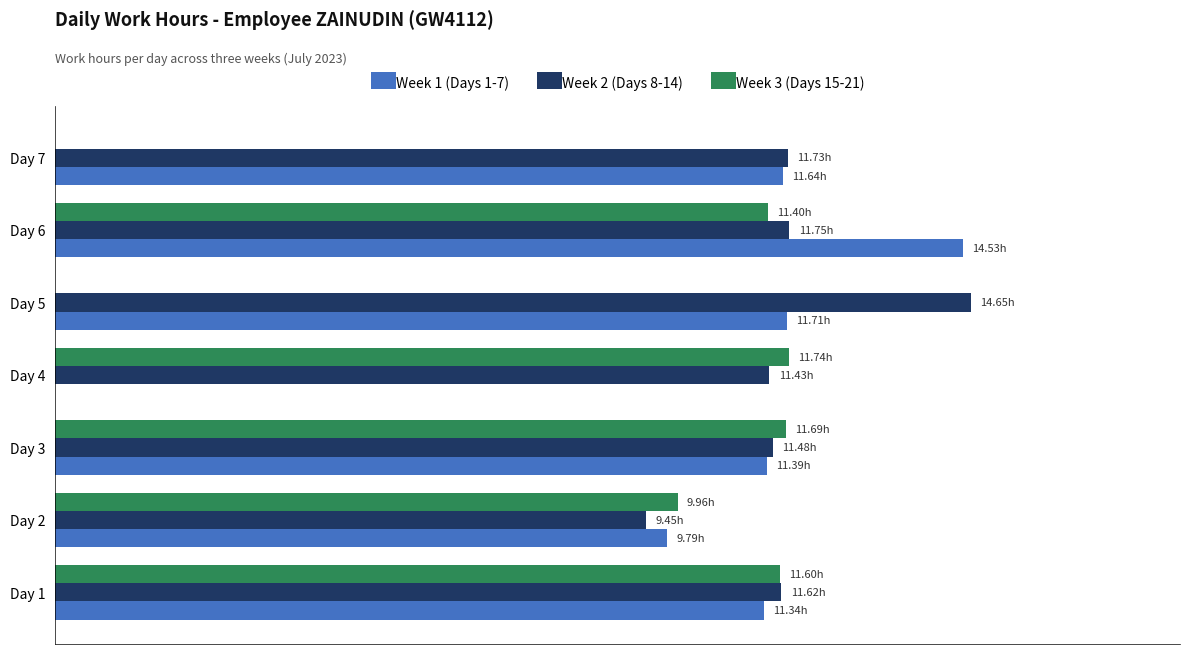

Which series has the widest spread of values?

Week 1 (Days 1-7)